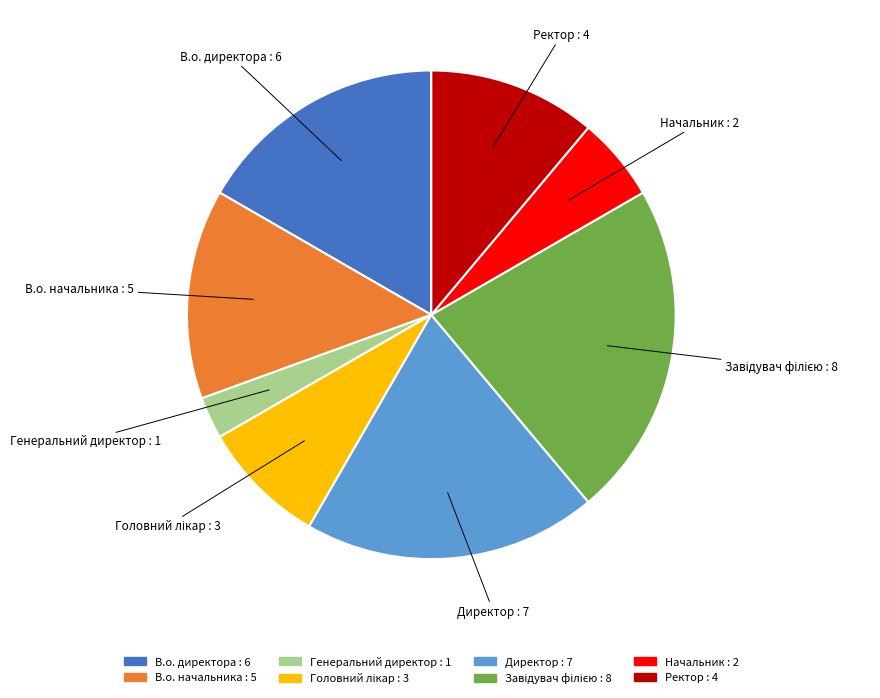

Does В.о. директора represent more than half of the total?

No